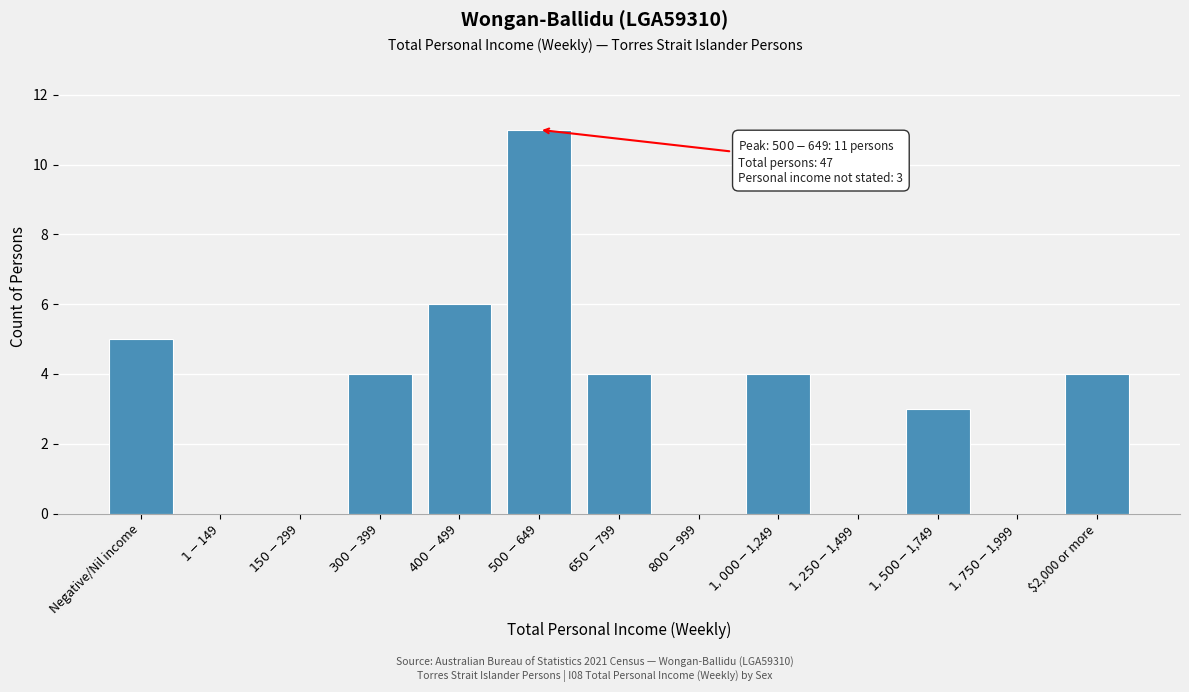

What is the maximum value shown in the chart?

11